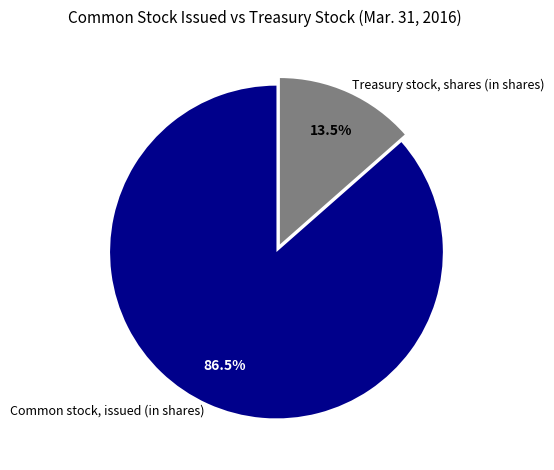

How much of the chart is everything except Treasury stock, shares (in shares)?

86.5%